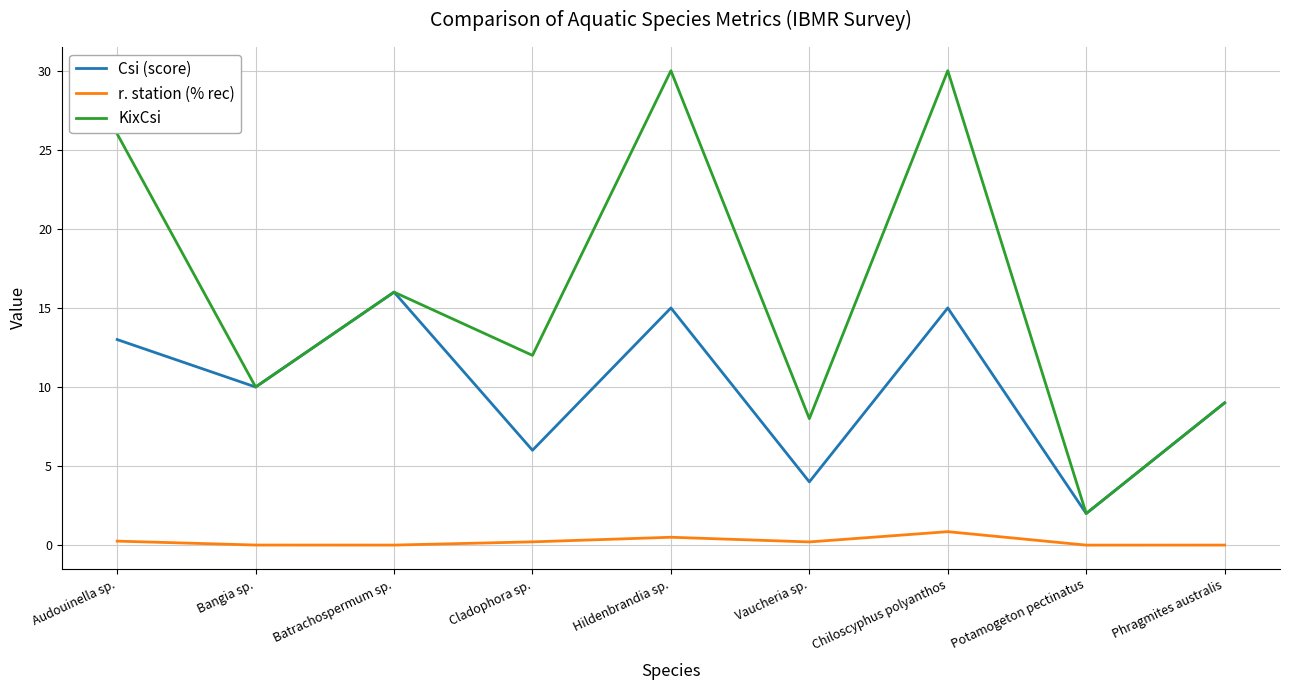

Which category has the lowest value in the KixCsi series?

Potamogeton pectinatus